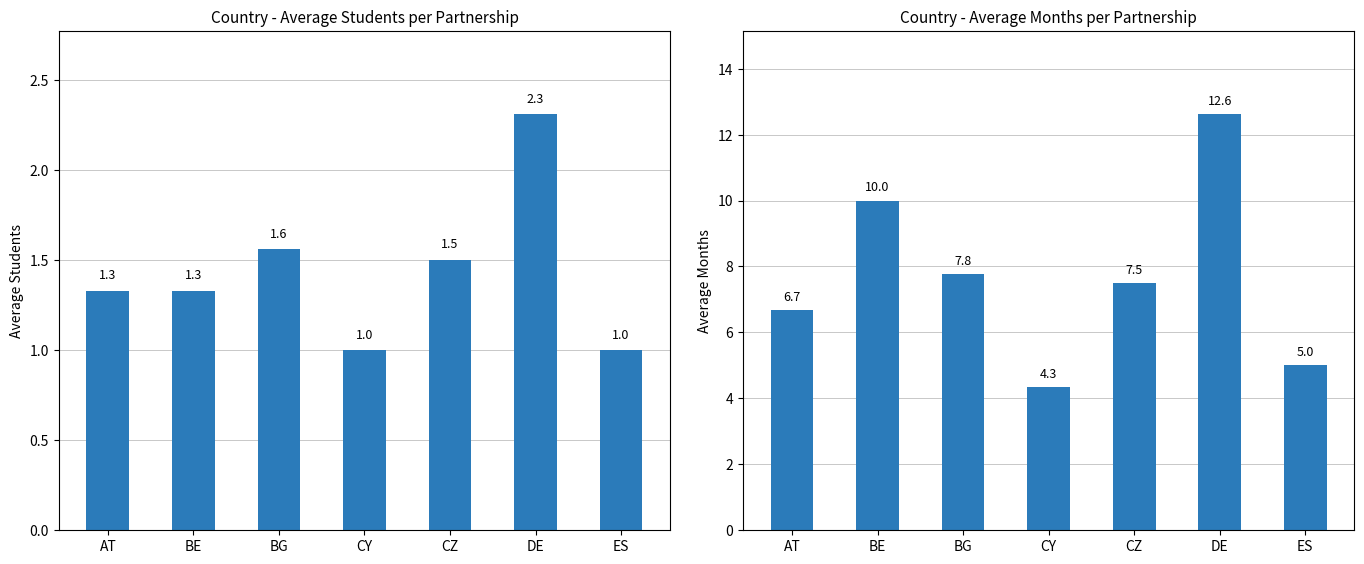

At which category does the chart reach its peak across all series?

DE